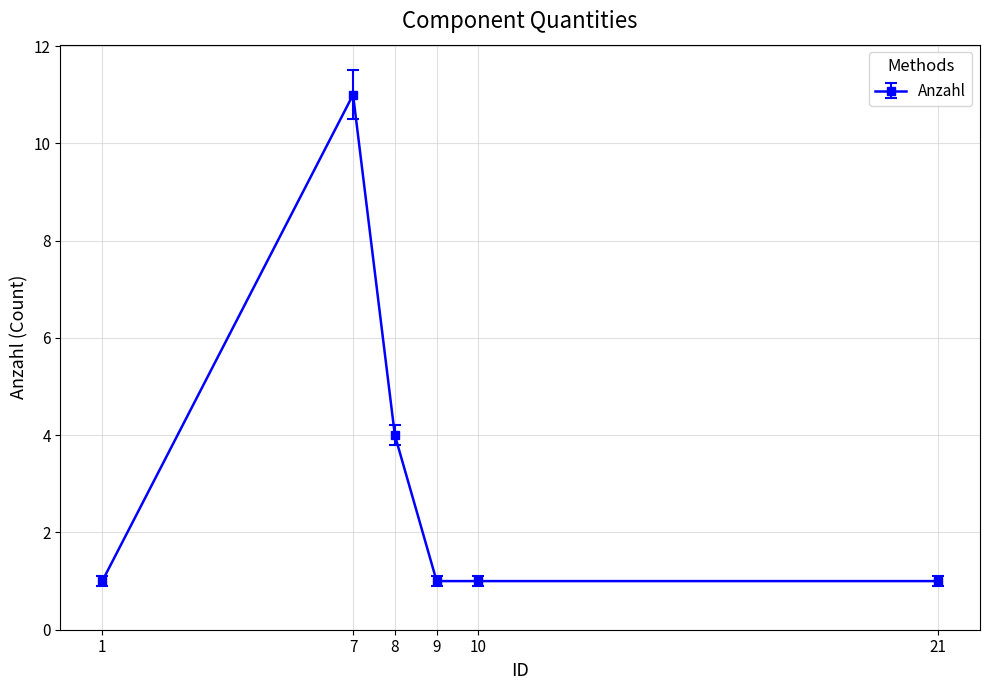

What is the sum of all values?

19